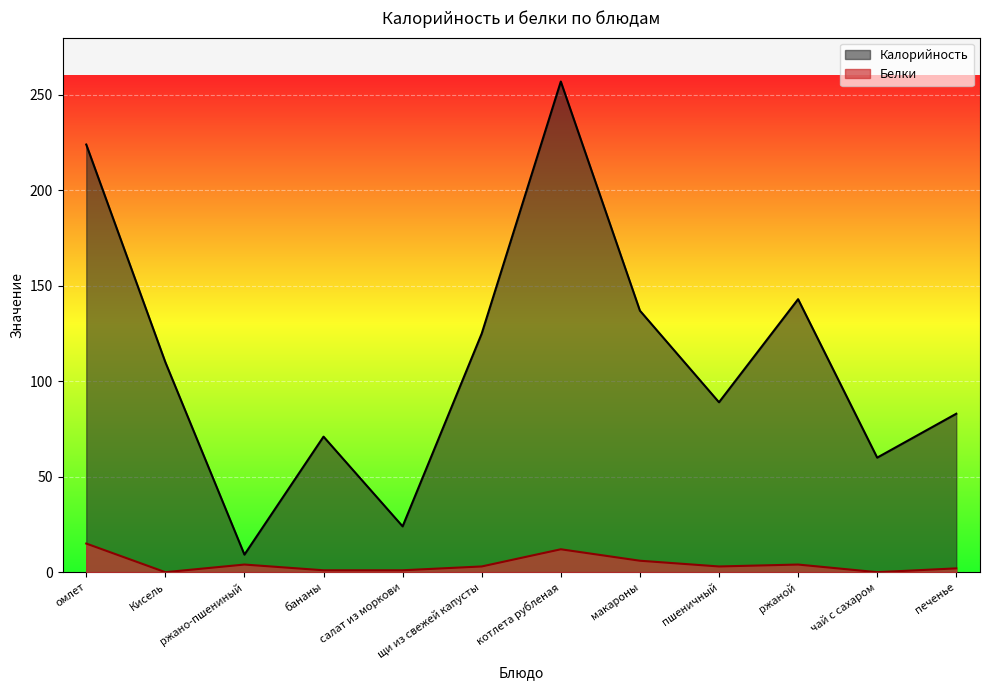

Between ржаной and чай с сахаром, which series saw the biggest shift?

Калорийность